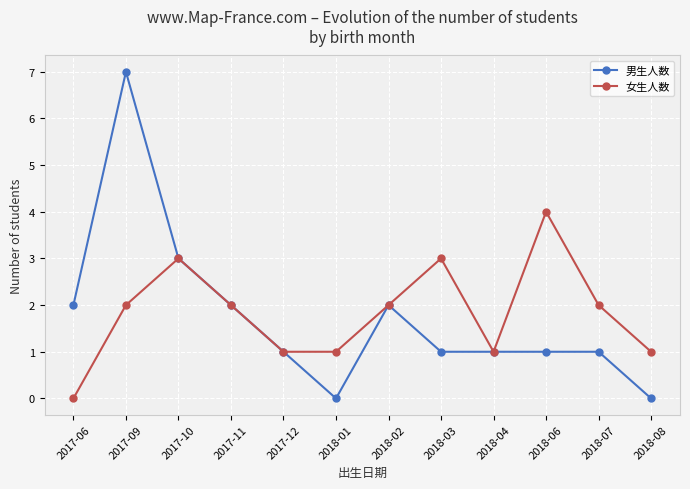

What is the sum of the 女生人数 values at 2018-01 and 2018-03?

4